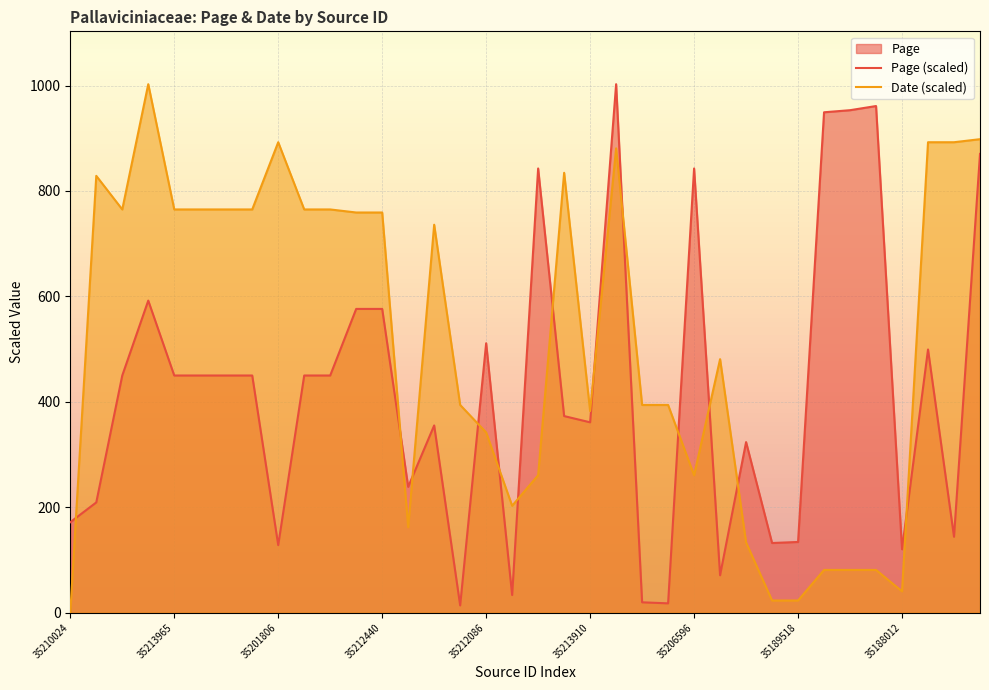

Between 11 and 15, which series saw the biggest shift?

Page (scaled)